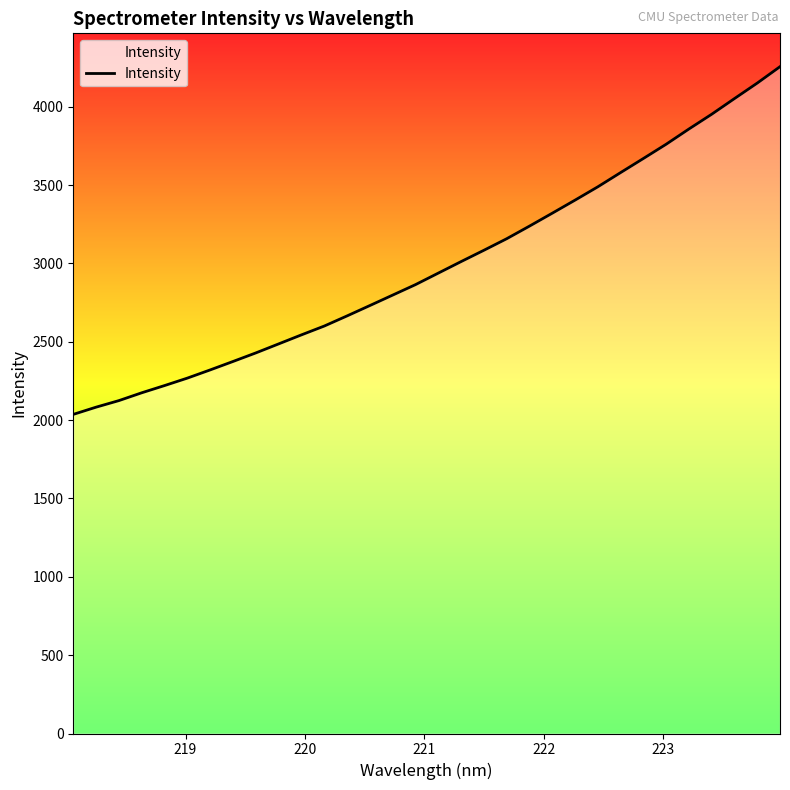

Count the number of categories in the chart.

32